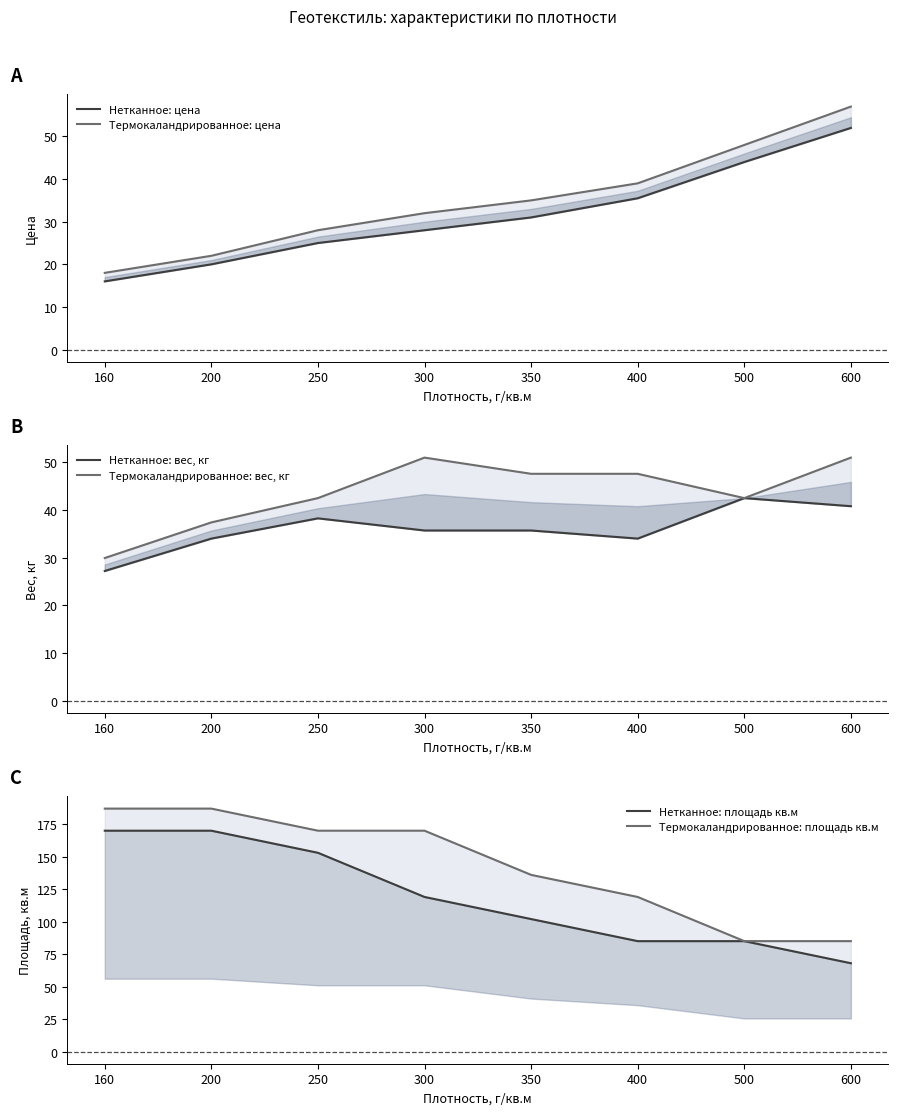

What is the sum of all Термокаландрированное: вес, кг values?

349.5